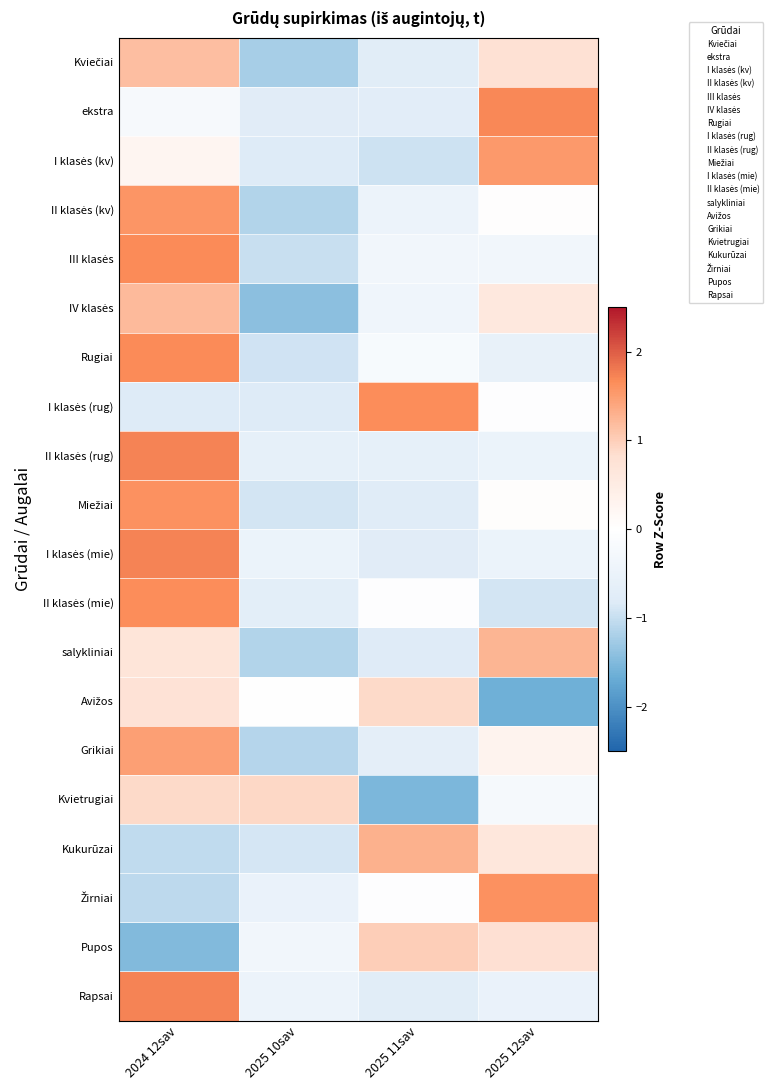

At how many categories does at least one series exceed 0?

4